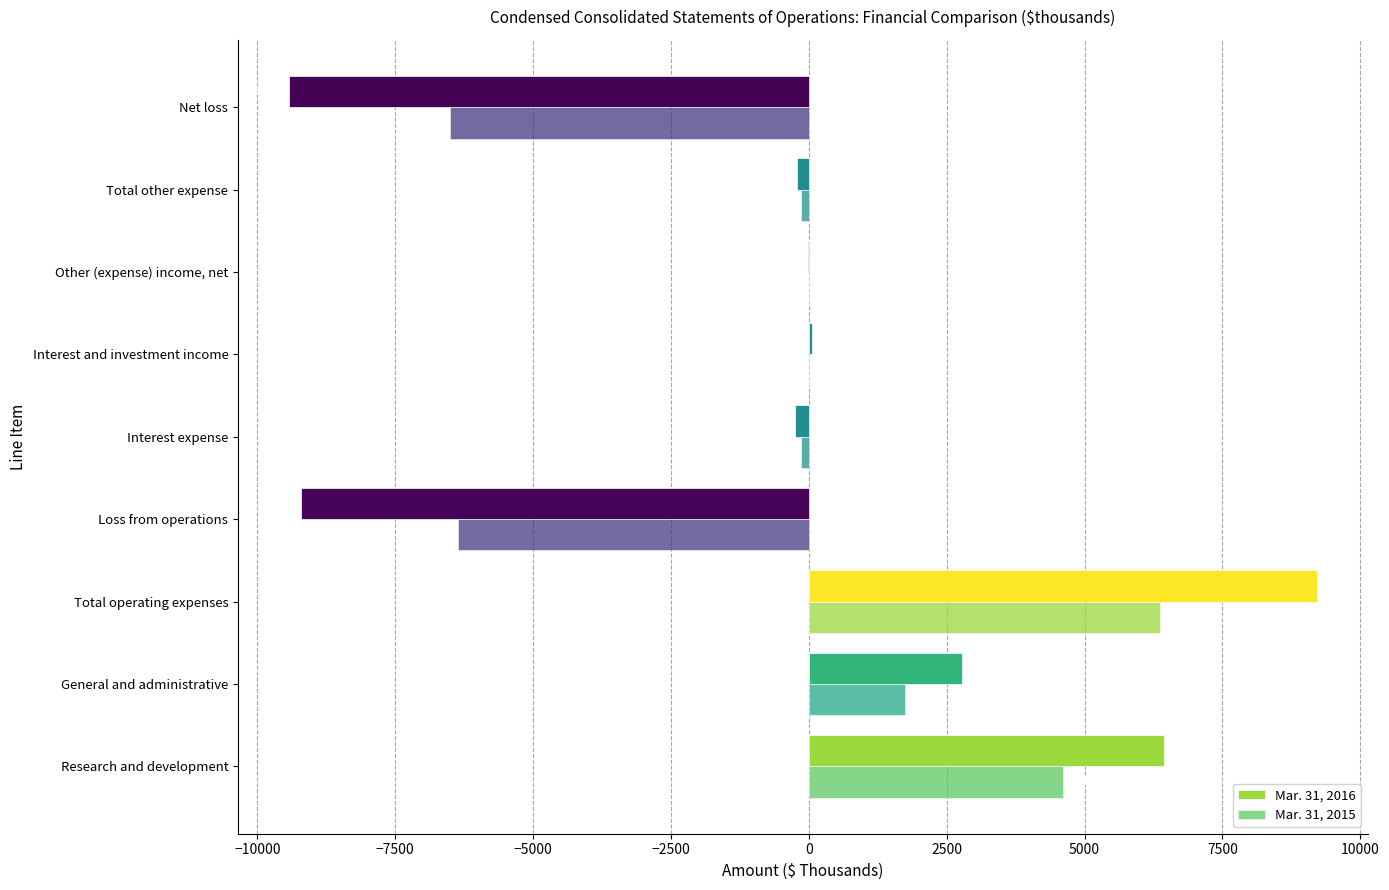

Reading right to left, extract all data points from this chart.

Mar. 31, 2016: -9418	-212	-22	53	-243	-9206	9206	2770	6436
Mar. 31, 2015: -6500	-140	9	0	-149	-6360	6360	1744	4616